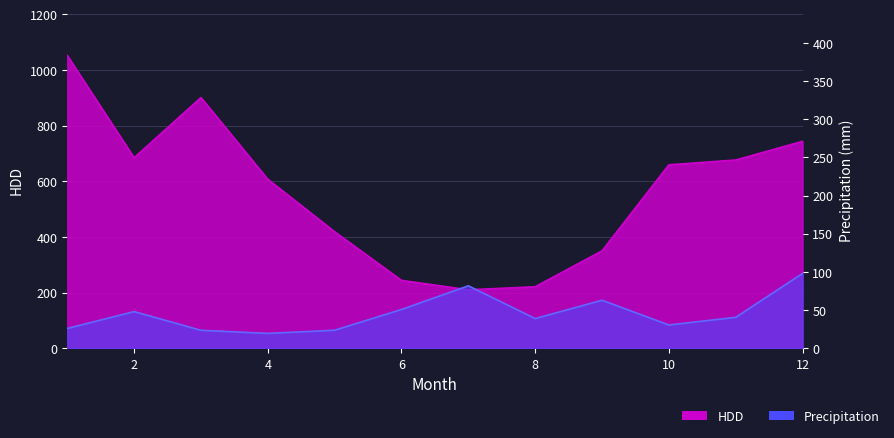

What is the maximum value for HDD?

1052.2